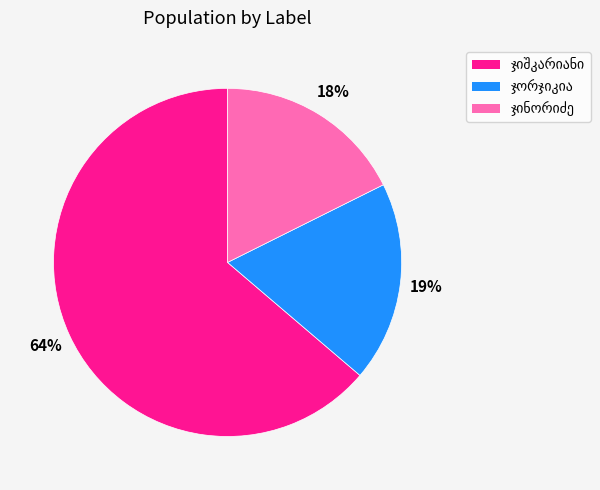

Does any single category account for the majority?

Yes